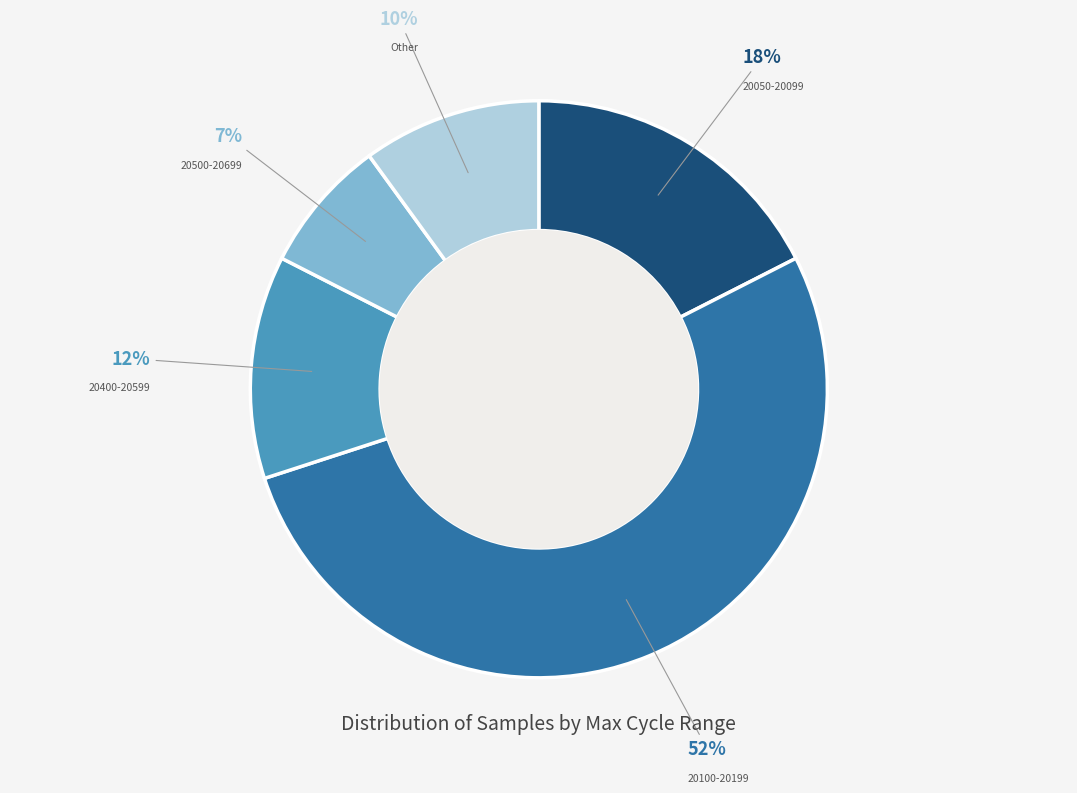

Is there any slice that represents more than half of the pie?

Yes